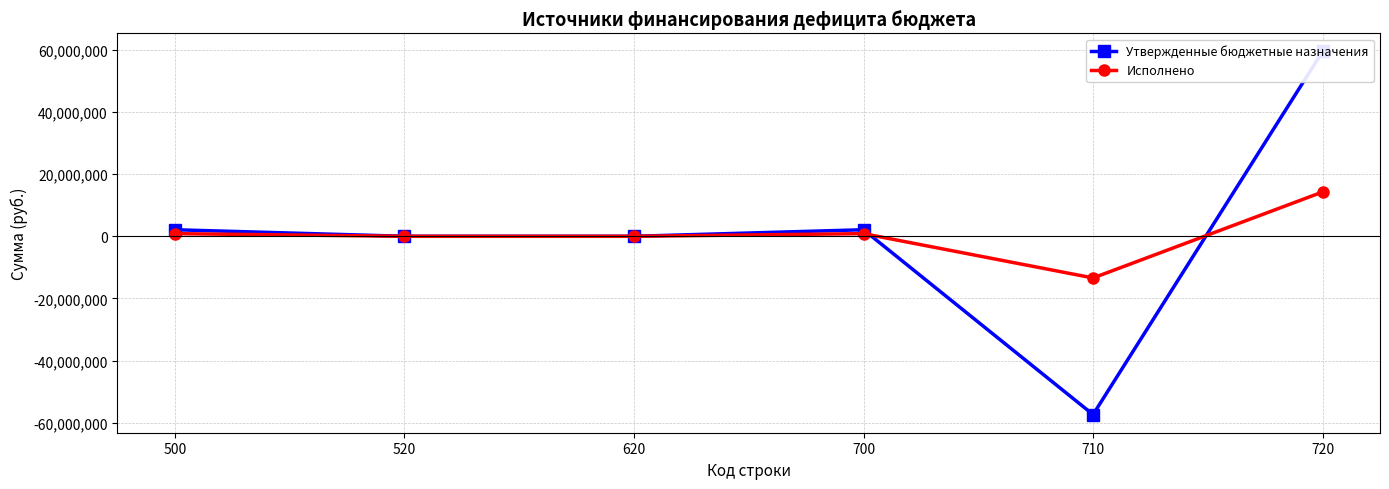

What is the difference between the maximum and minimum values in the Исполнено series?

27681363.9